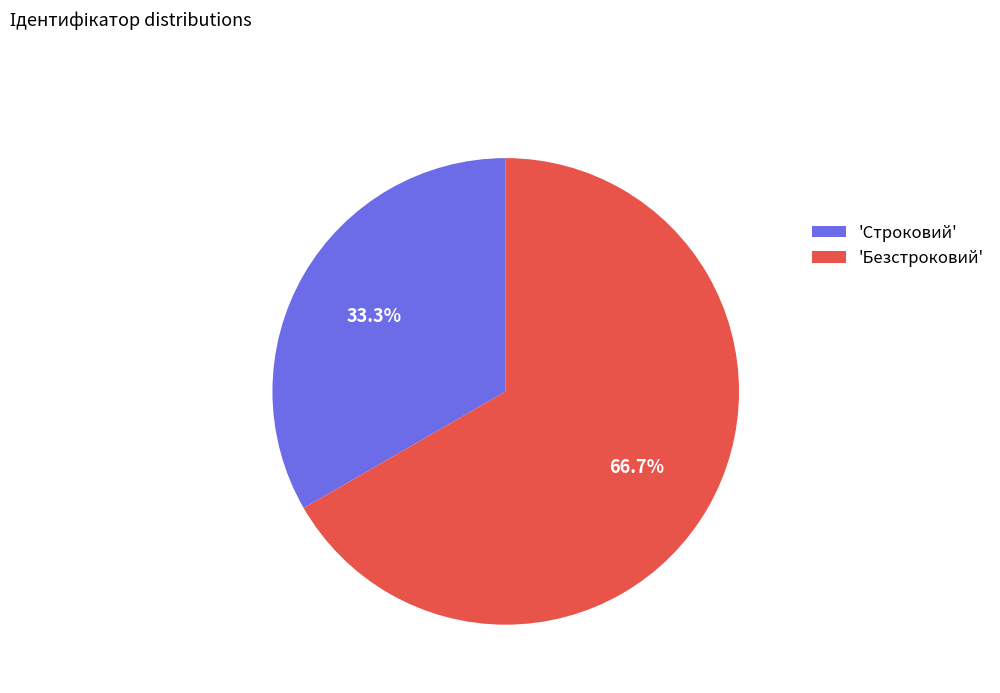

Rank the categories by value from lowest to highest.

'Строковий', 'Безстроковий'